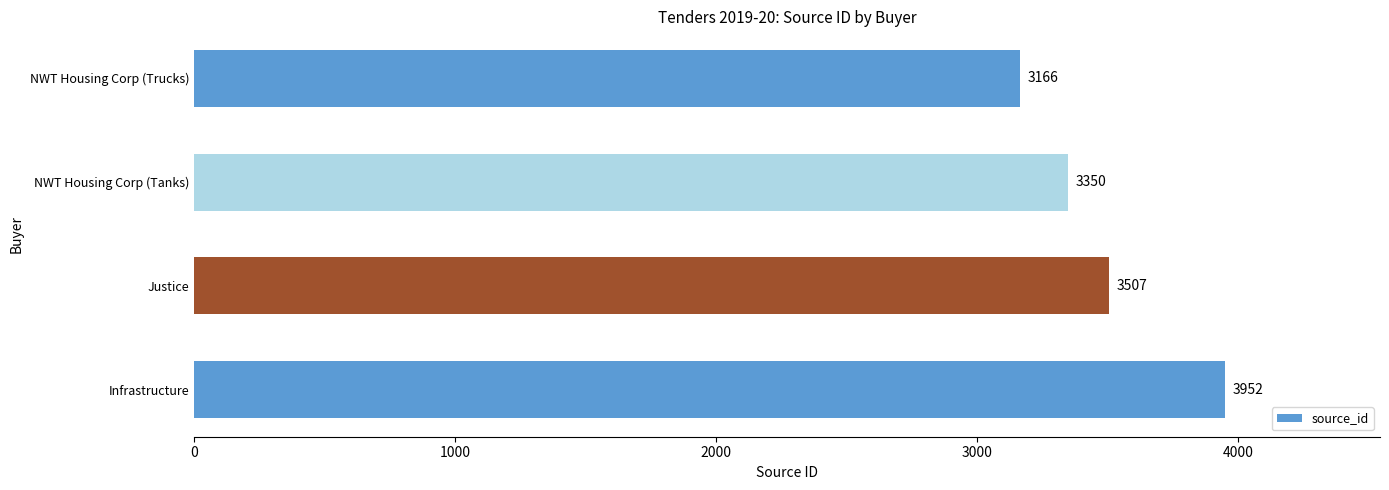

True or false: the data shows 7007 at Infrastructure.

False